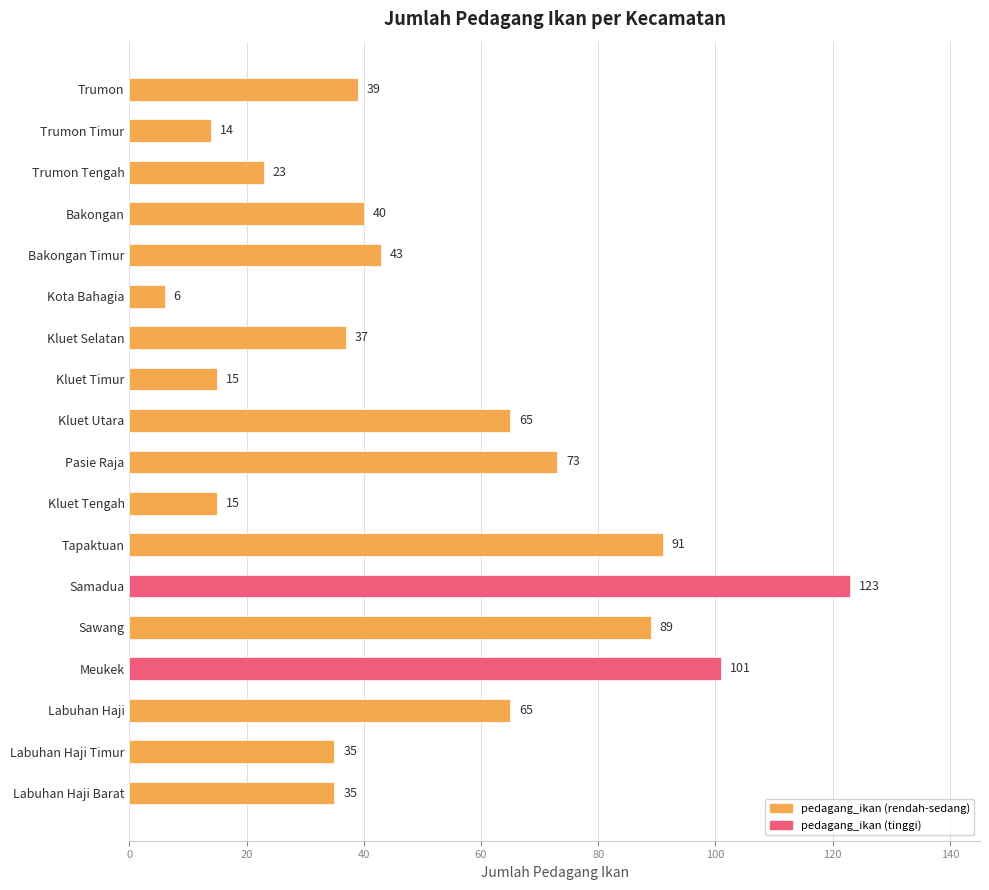

Which has a higher value, Samadua or Bakongan?

Samadua